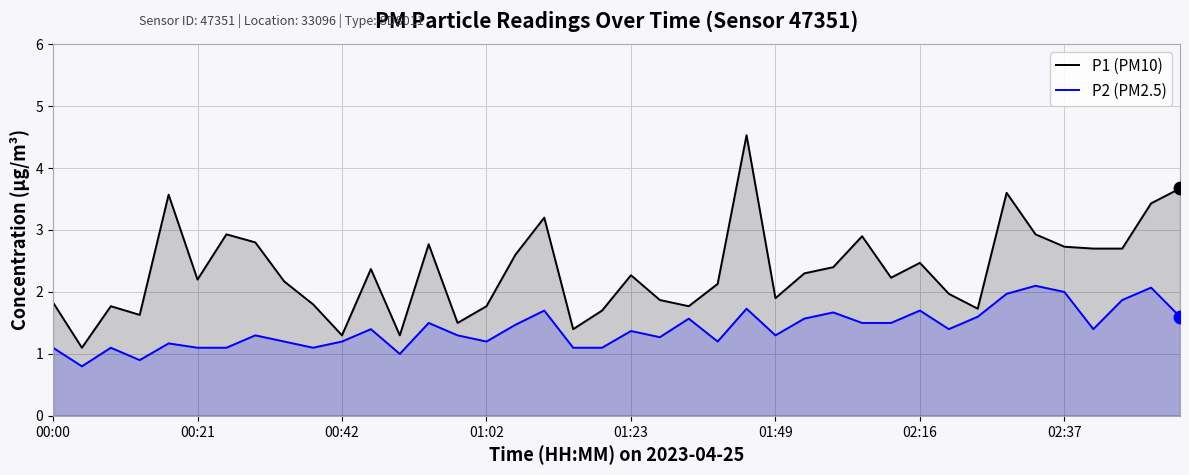

True or false: P1 (PM10) and P2 (PM2.5) intersect in this chart.

False